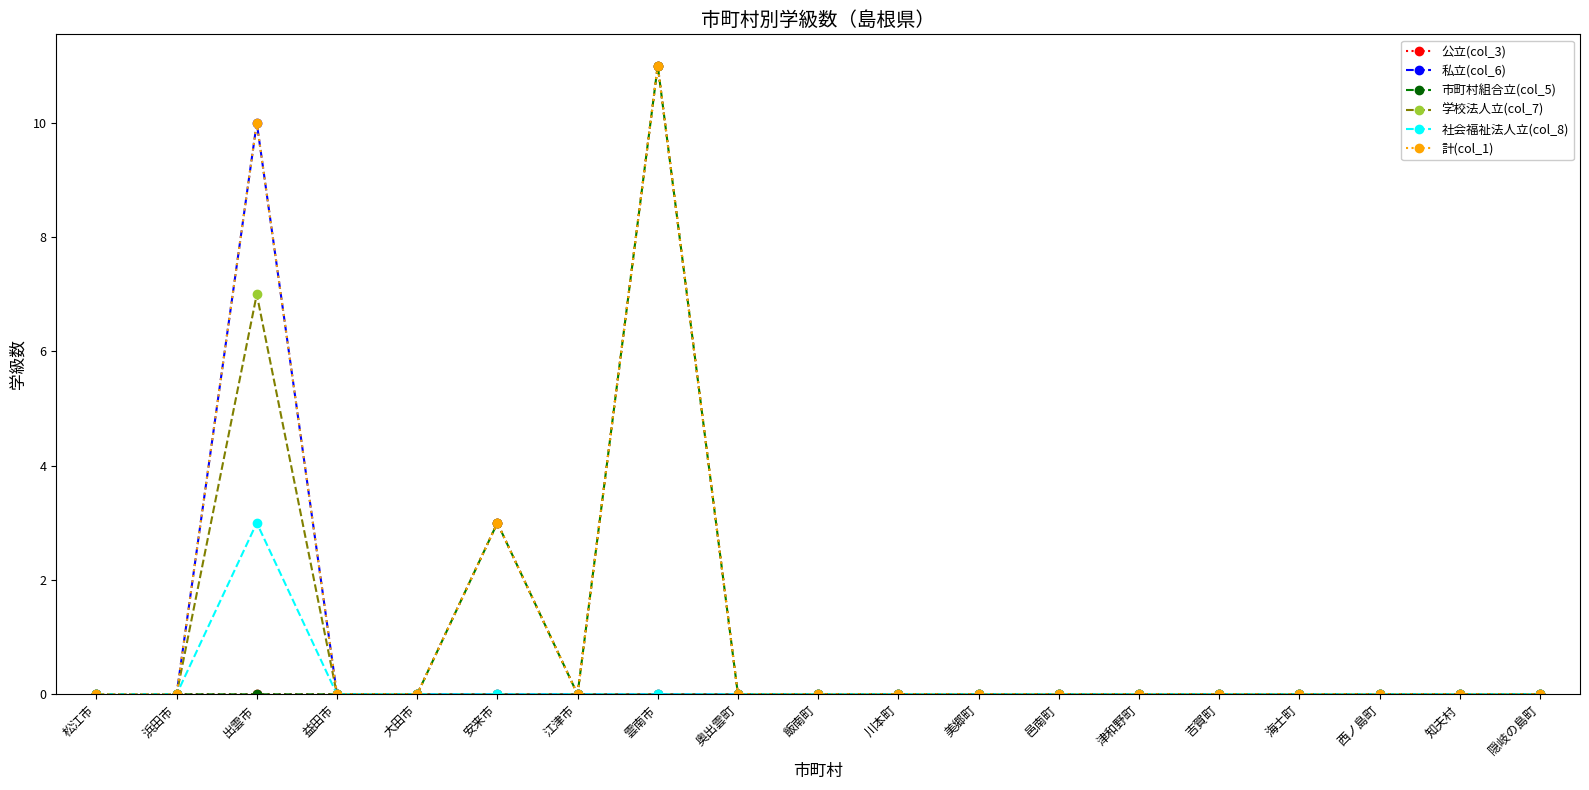

How many distinct data groups are displayed?

6